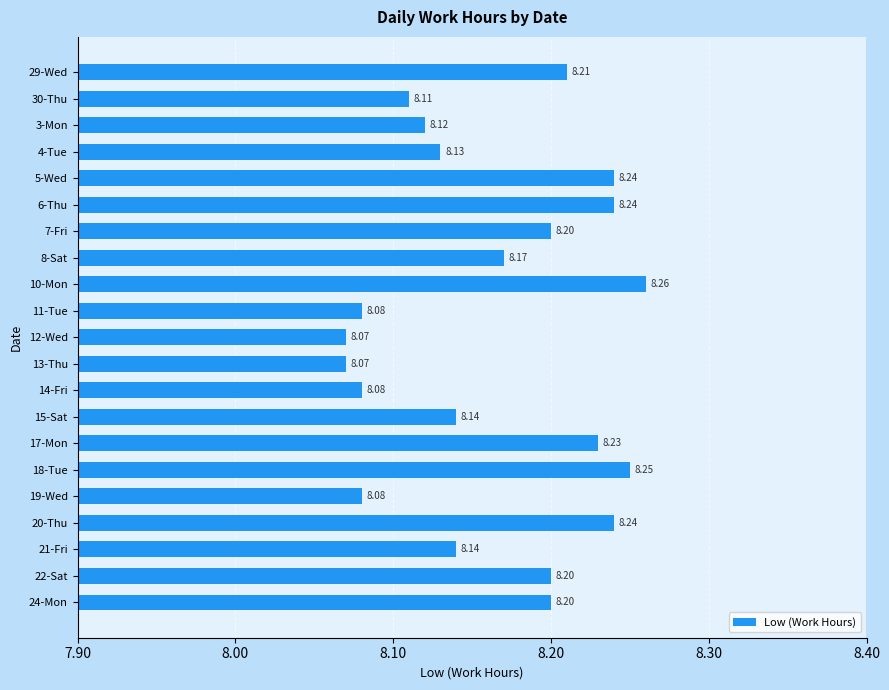

What is the sum of the values at 30-Thu and 10-Mon?

16.4